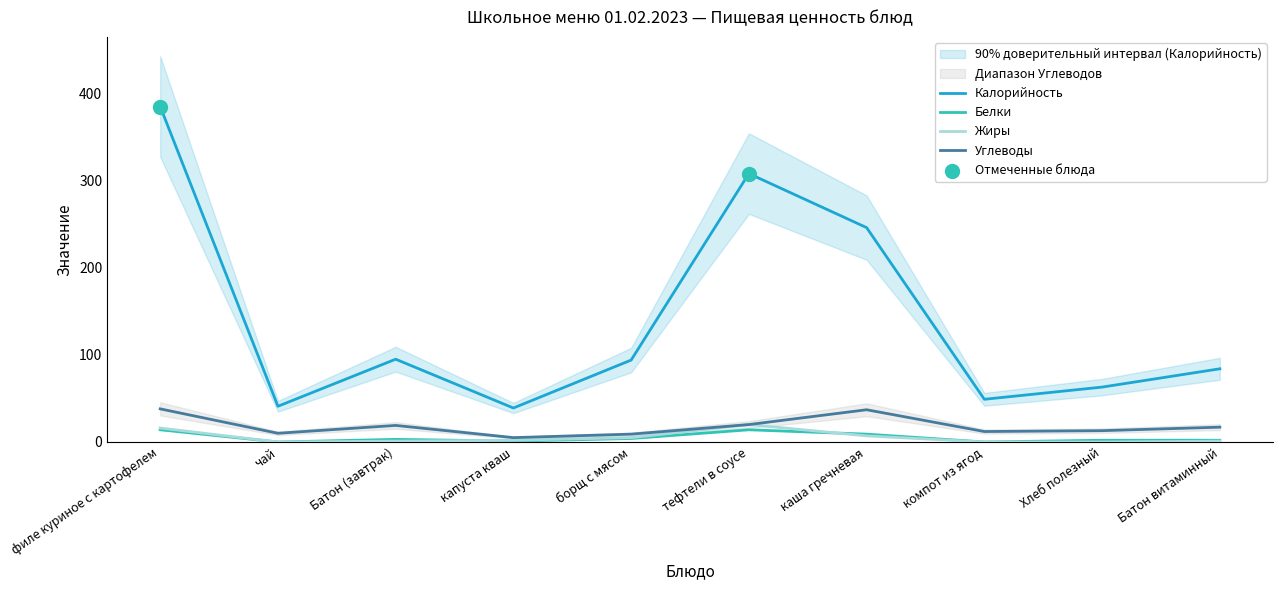

Which series contains the highest Y value?

Калорийность